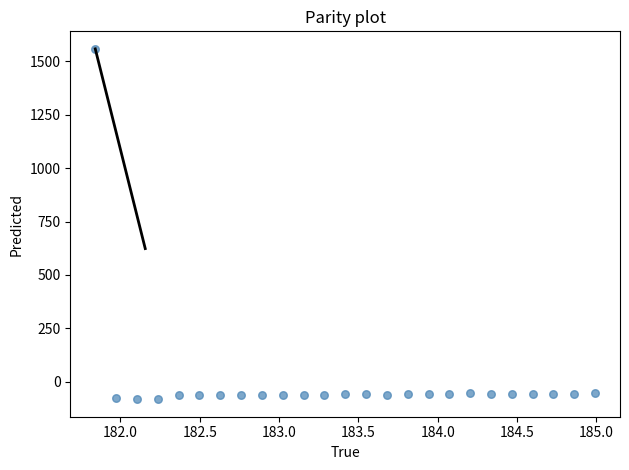

What is the range of X values (max minus min)?

3.1